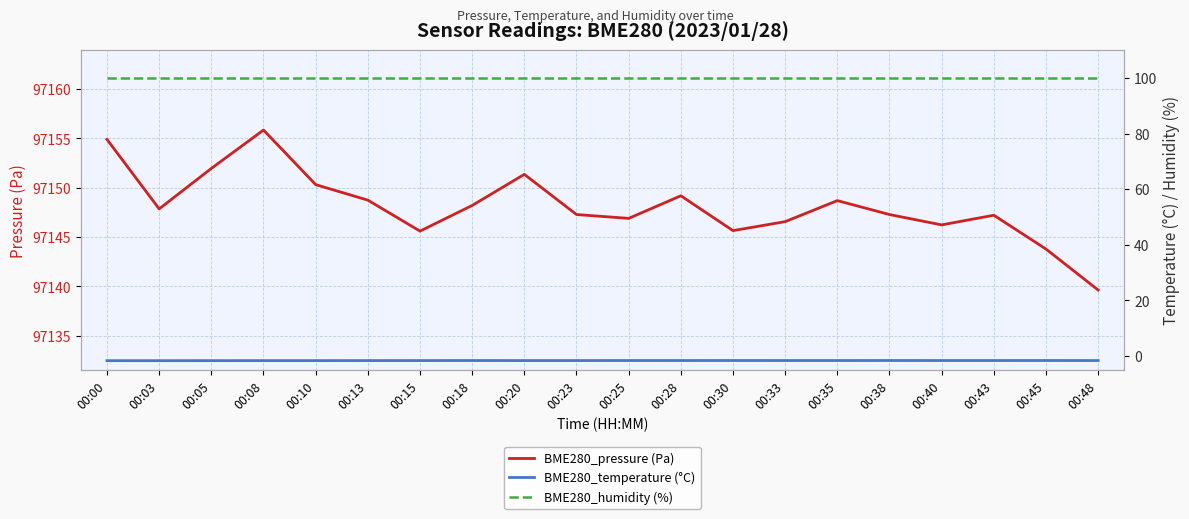

What is the difference between the second highest and second lowest values in the BME280_temperature (°C) series?

0.1